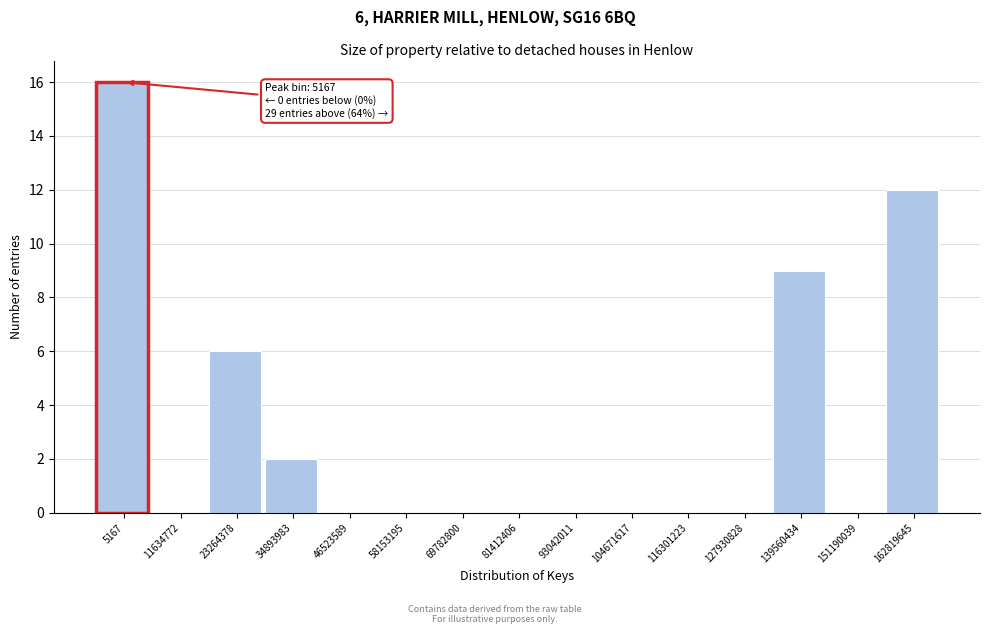

Reading left to right, transcribe all the data shown in this chart.

5167=16	11634772=0	23264378=6	34893983=2	46523589=0	58153195=0	69782800=0	81412406=0	93042011=0	104671617=0	116301223=0	127930828=0	139560434=9	151190039=0	162819645=12